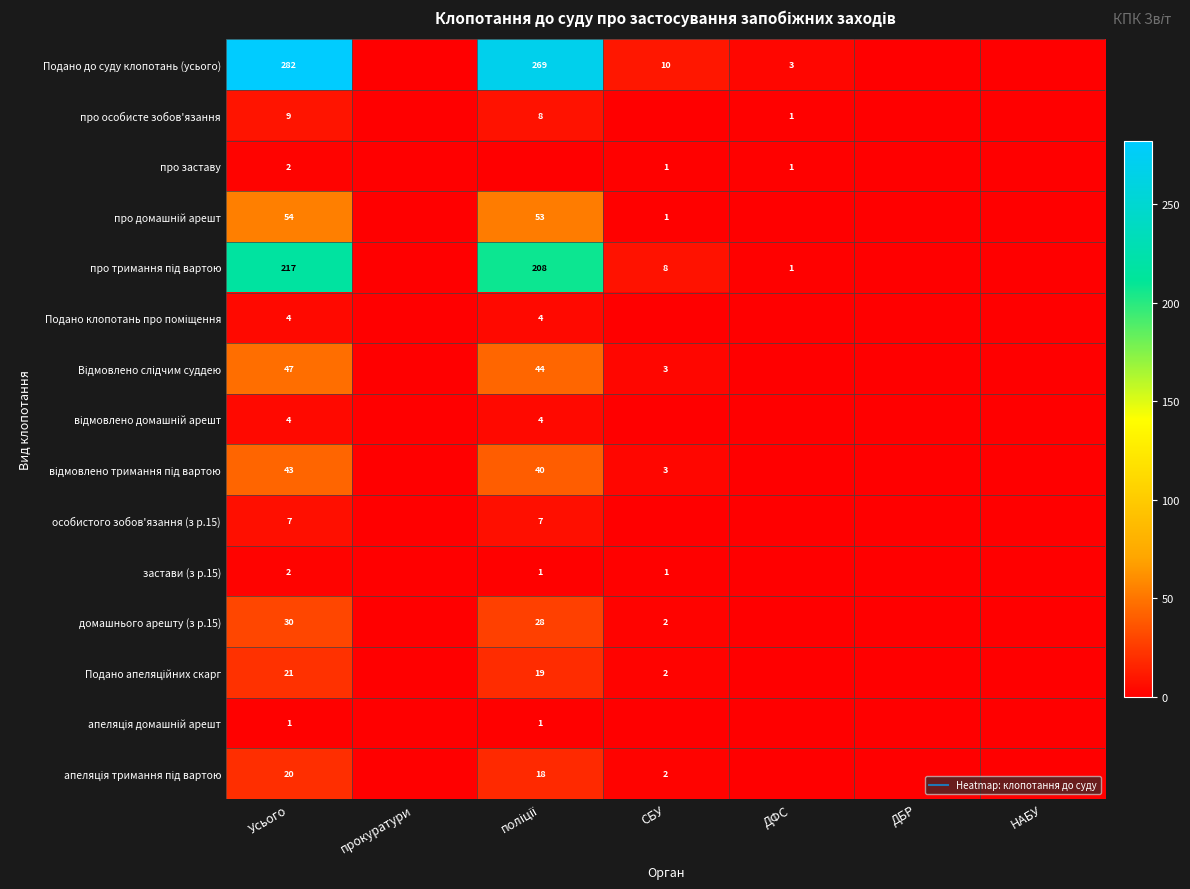

What is the difference between the maximum and second lowest values in the про домашній арешт series?

54